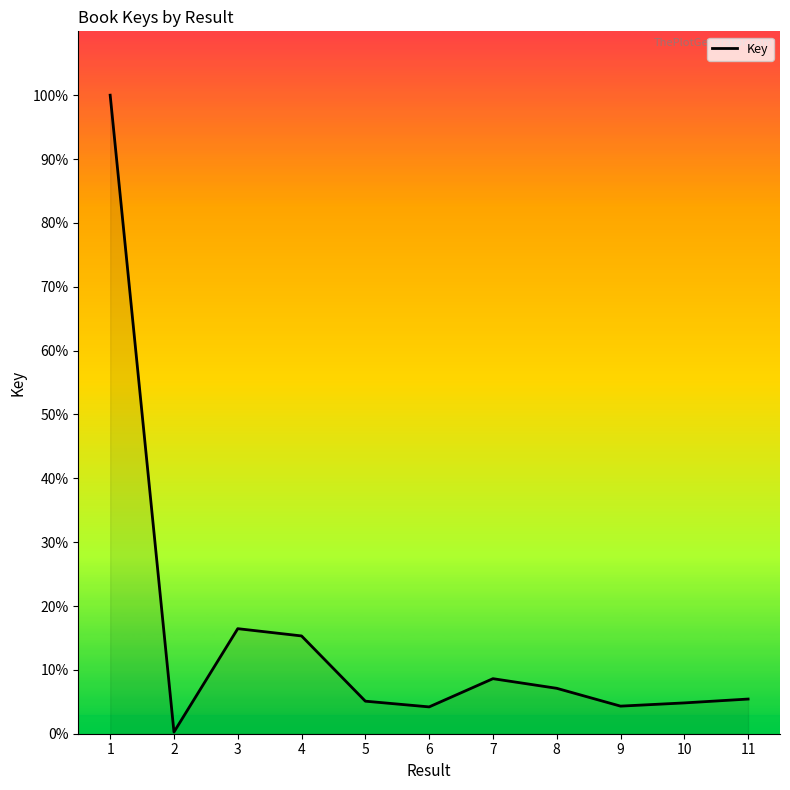

What is the ratio of the value at 4 to the value at 6?

3.6